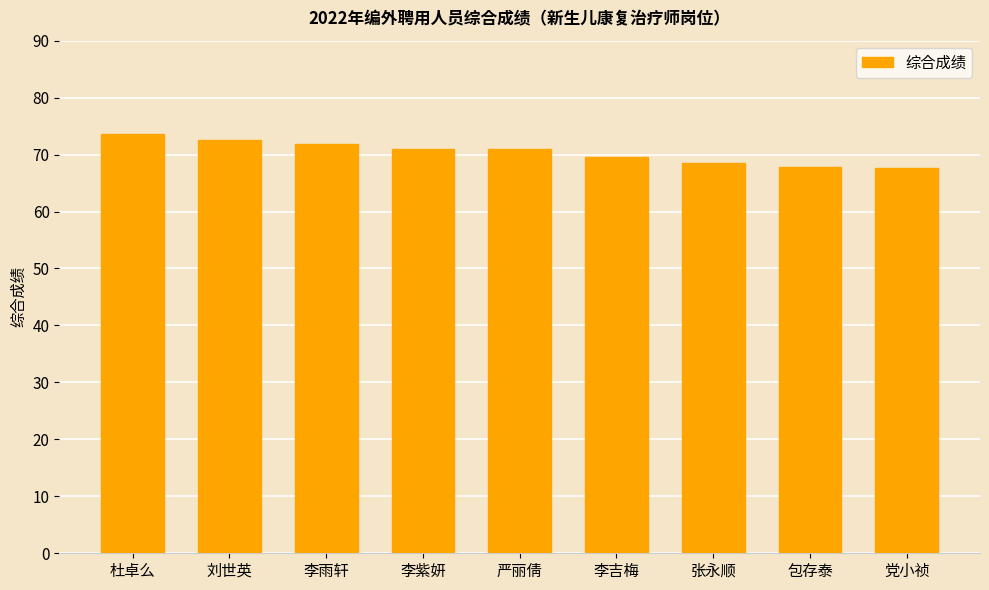

How many bars are there in total?

9